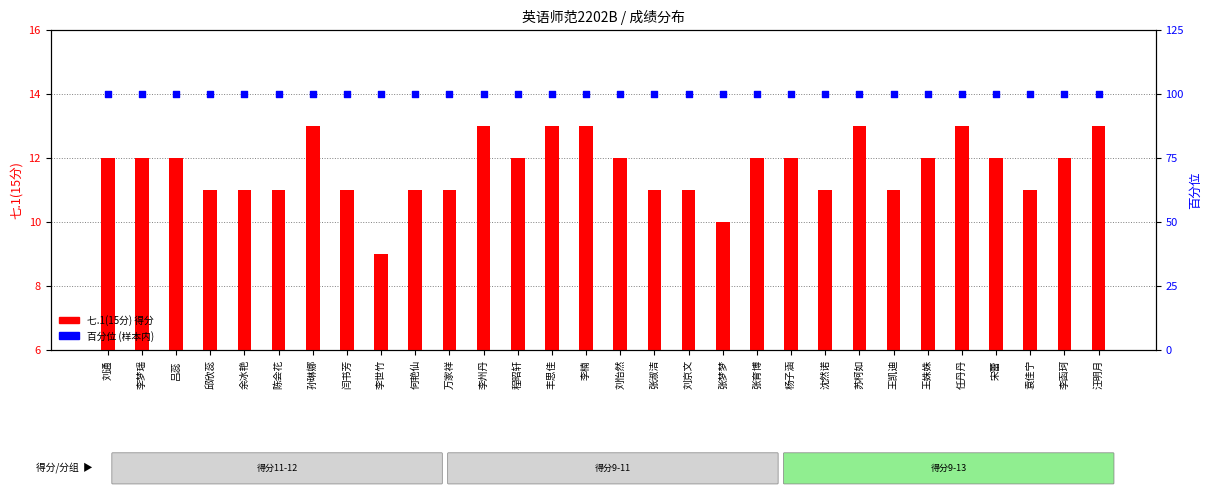

At how many categories does at least one series exceed 23?

30